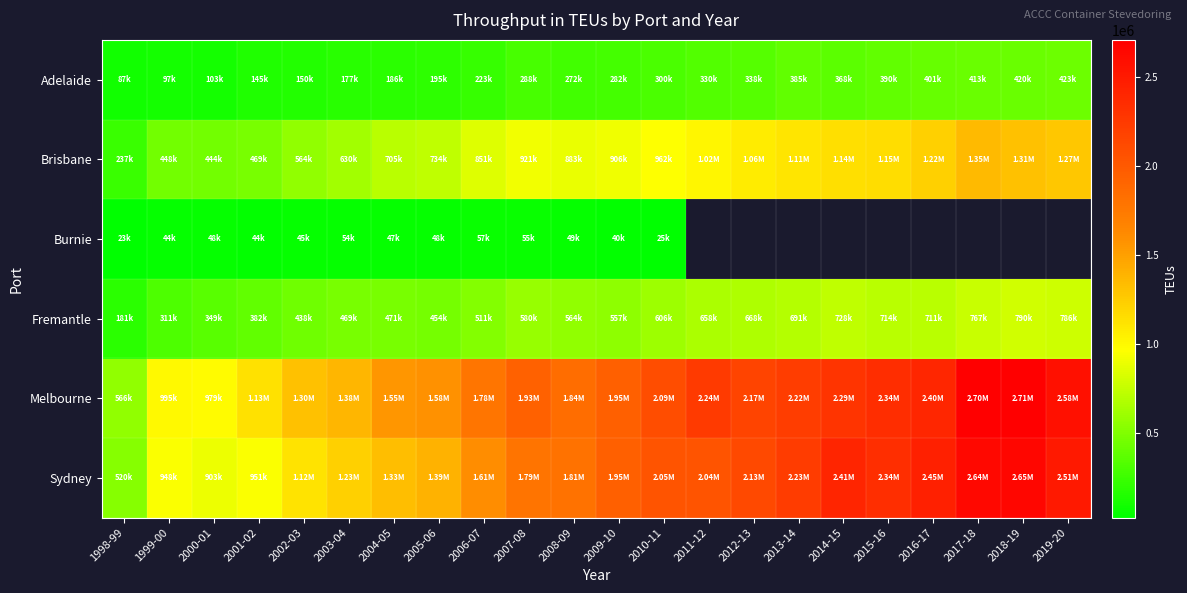

The Melbourne series shows 1376090.0 at 2003-04. True or false?

True